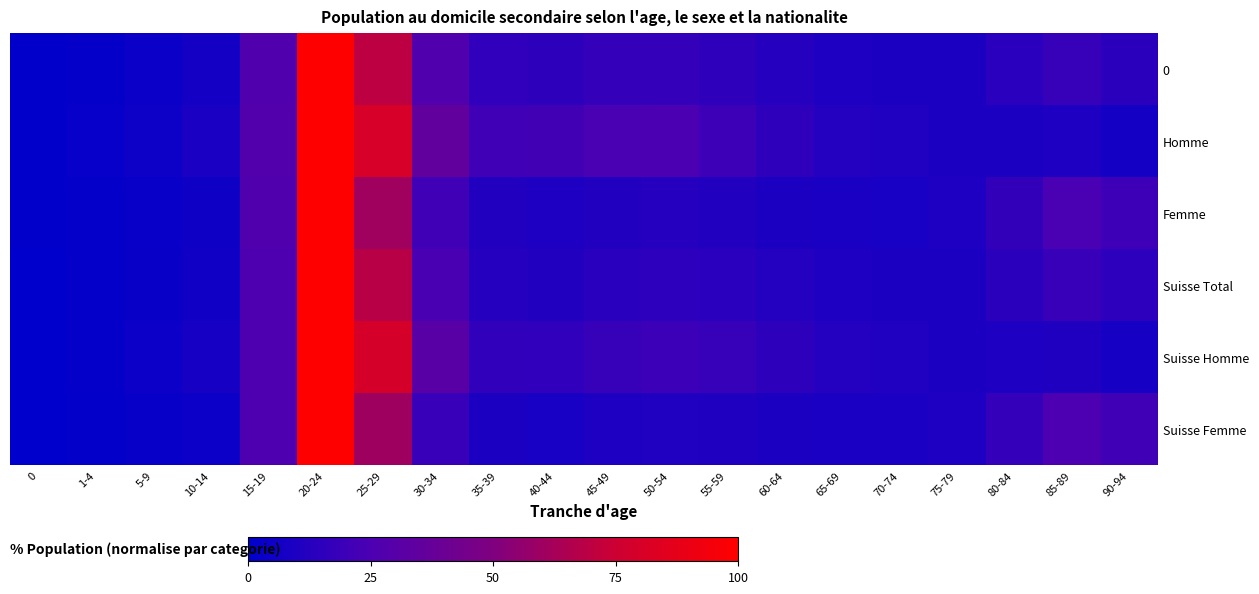

What is the total value across all series at 70-74?

56.5